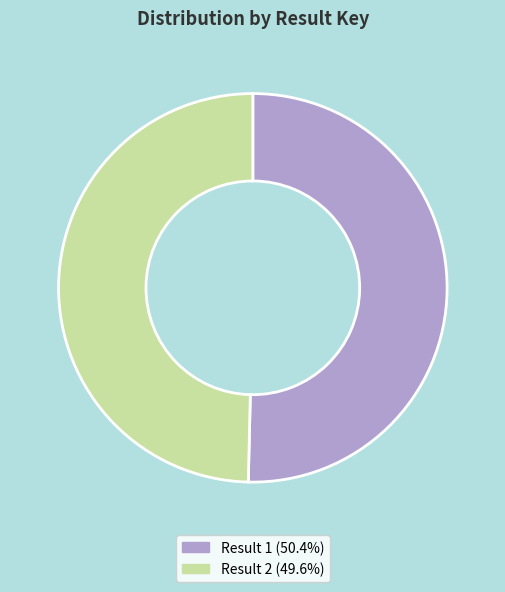

Approximately how many times larger is the value at Result 2 (49.6%) compared to Result 1 (50.4%)?

1.0